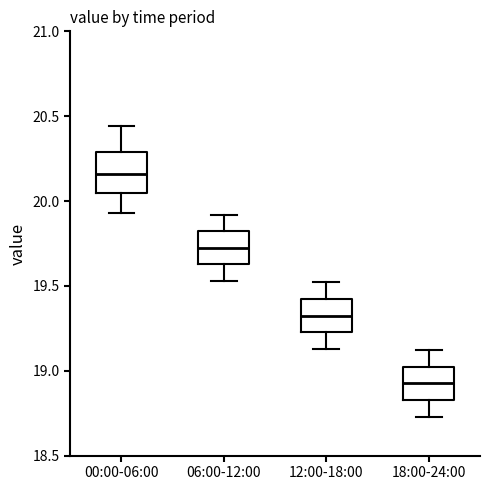

Where is the lower edge of the box for 06:00-12:00 on the y-axis? The values are not printed on the chart, so give them approximately, as read against the axis.

19.65